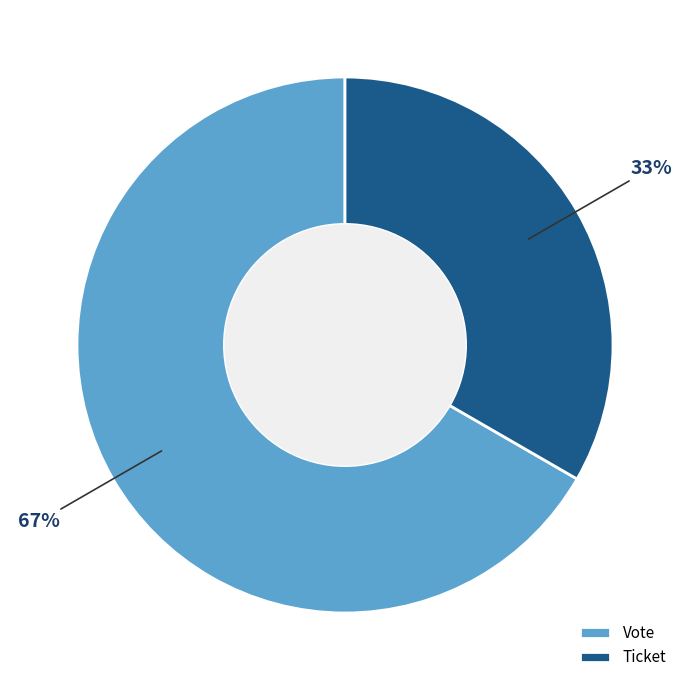

How many segments does this pie chart have?

2